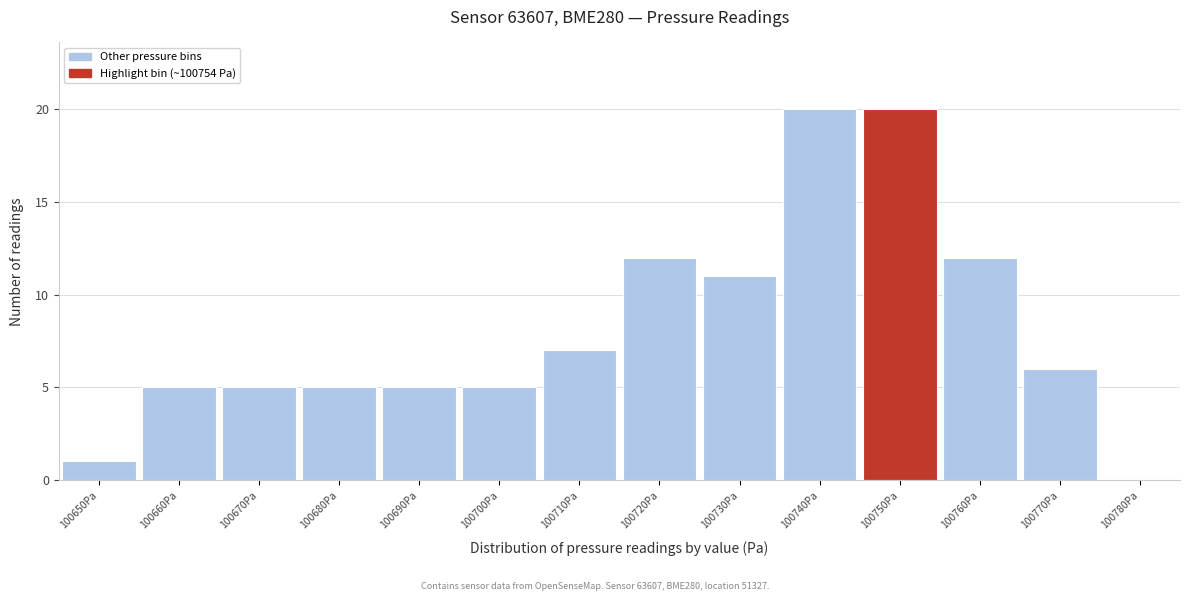

Reading right to left, what are all the values shown in this chart?

100780Pa=0	100770Pa=6	100760Pa=12	100750Pa=20	100740Pa=20	100730Pa=11	100720Pa=12	100710Pa=7	100700Pa=5	100690Pa=5	100680Pa=5	100670Pa=5	100660Pa=5	100650Pa=1